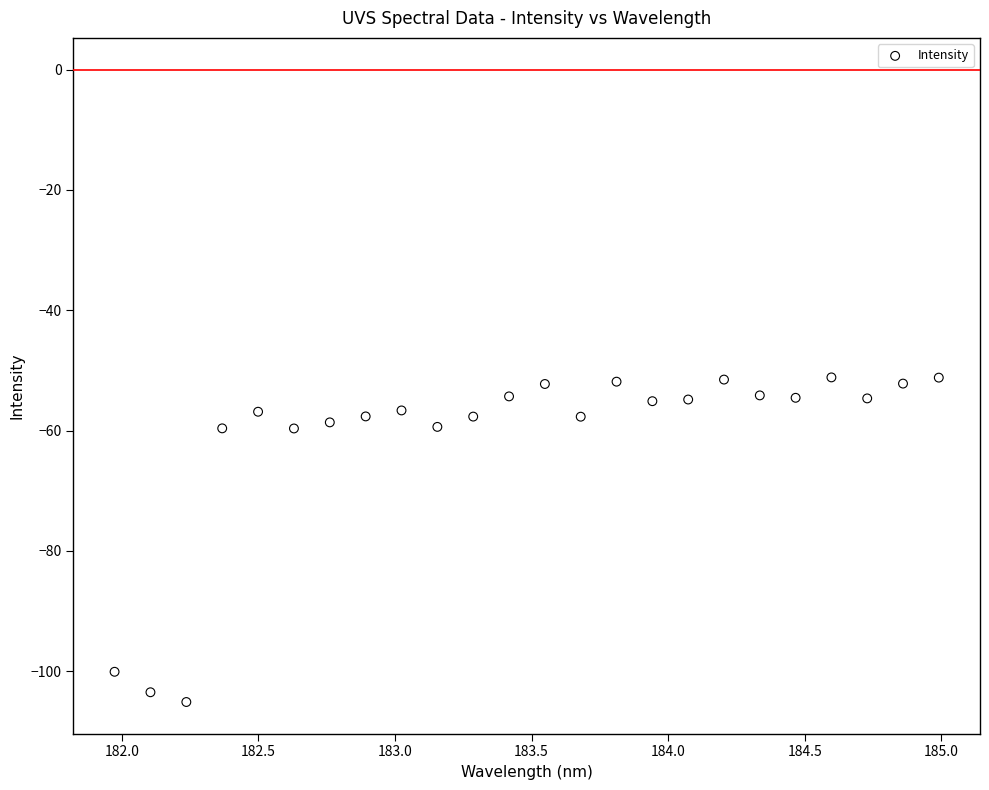

What is the range of Y values (max minus min)?

53.9